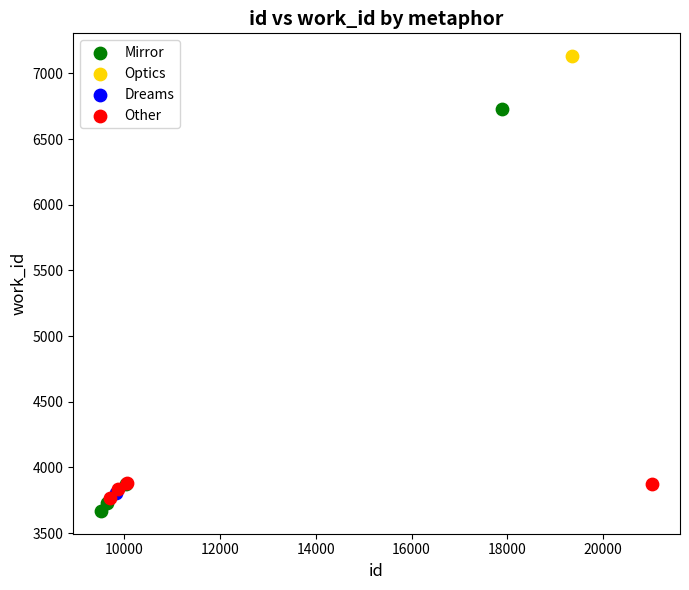

What are all the series names shown in the legend?

Mirror, Optics, Dreams, Other